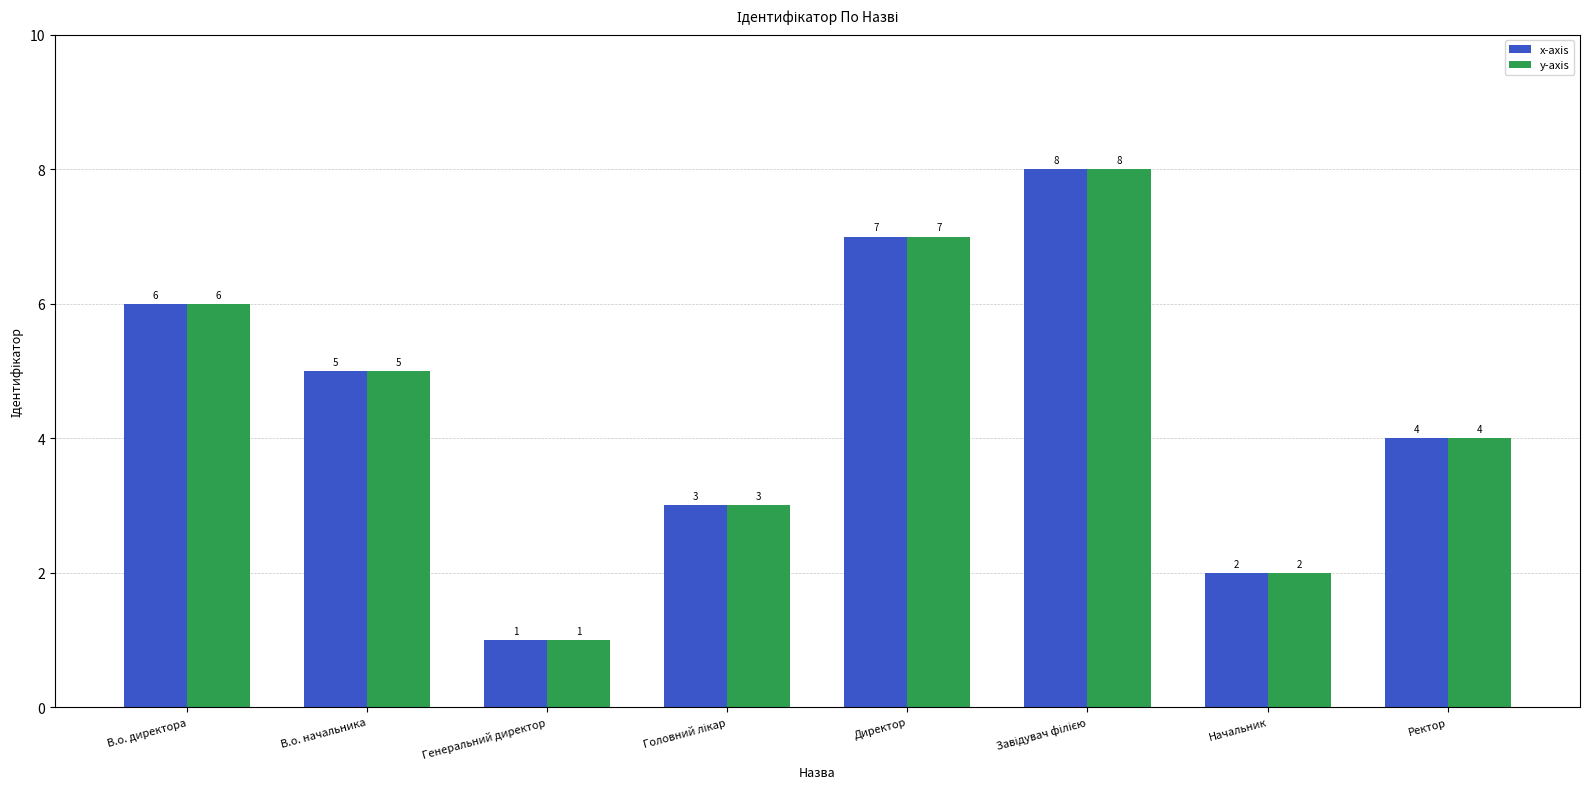

What is the greatest value displayed?

8